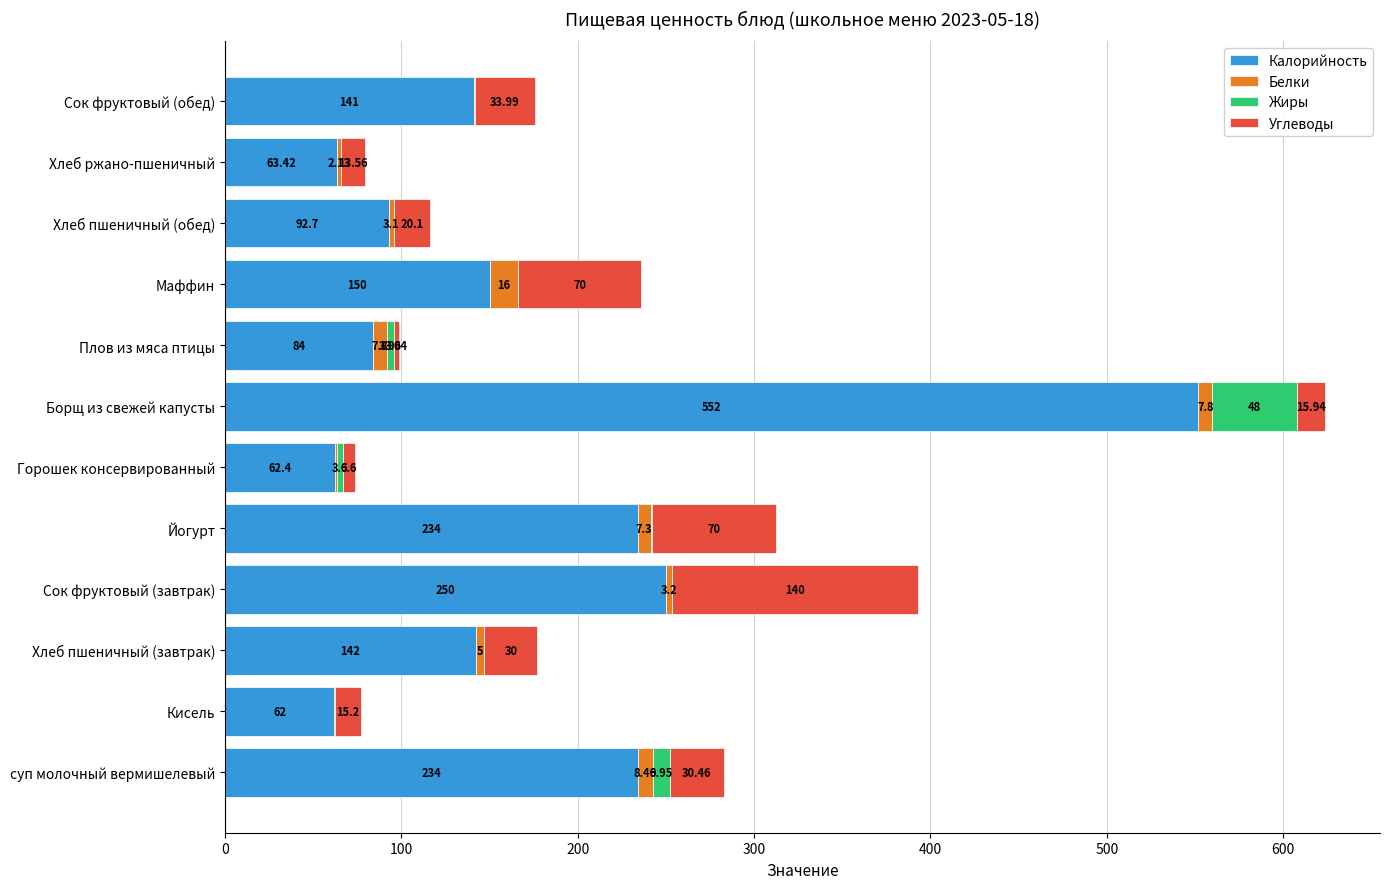

At which label does Калорийность reach its peak?

Борщ из свежей капусты